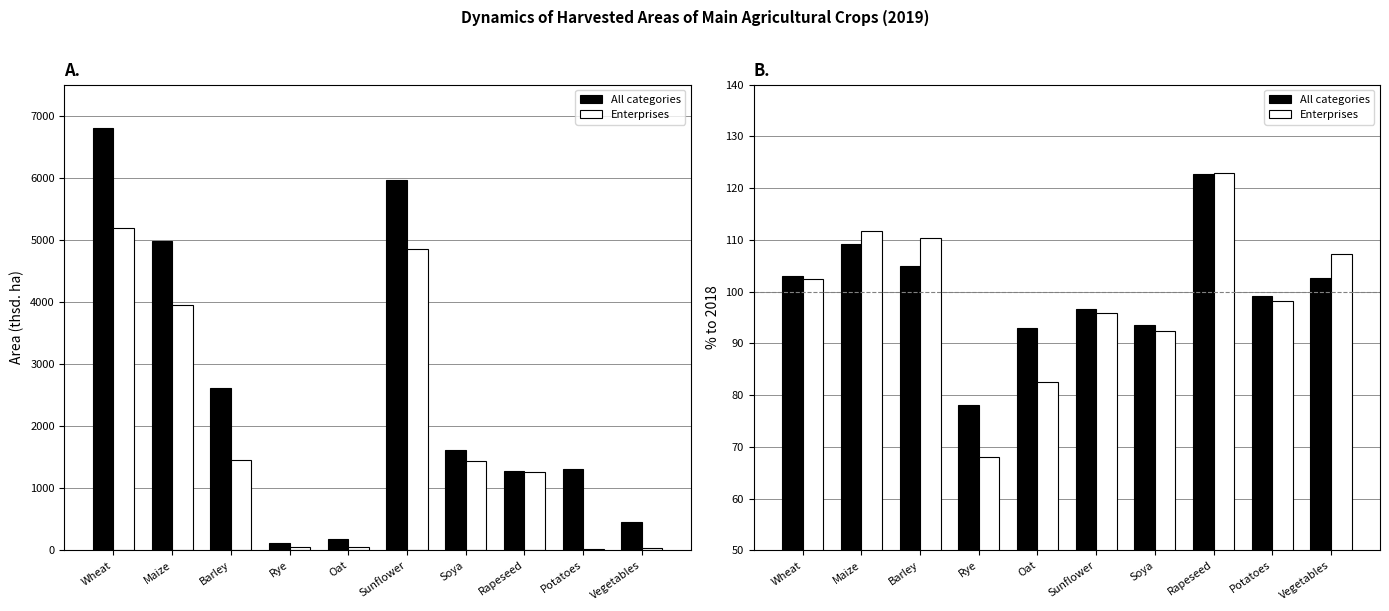

Which category has the highest value across all series?

Rapeseed